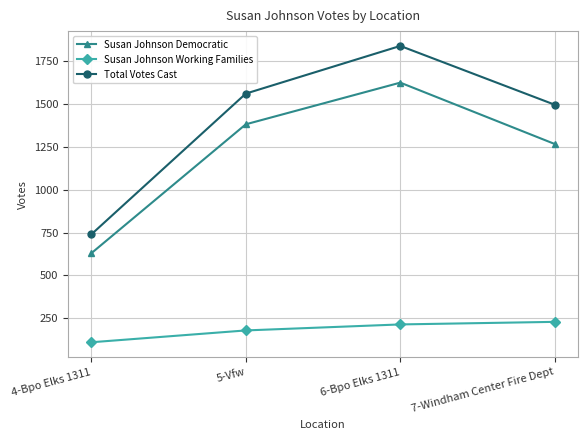

Reading left to right, transcribe all the data shown in this chart.

Susan Johnson Democratic: 4-Bpo Elks 1311=629	5-Vfw=1381	6-Bpo Elks 1311=1624	7-Windham Center Fire Dept=1266
Susan Johnson Working Families: 4-Bpo Elks 1311=110	5-Vfw=179	6-Bpo Elks 1311=214	7-Windham Center Fire Dept=229
Total Votes Cast: 4-Bpo Elks 1311=739	5-Vfw=1560	6-Bpo Elks 1311=1838	7-Windham Center Fire Dept=1495